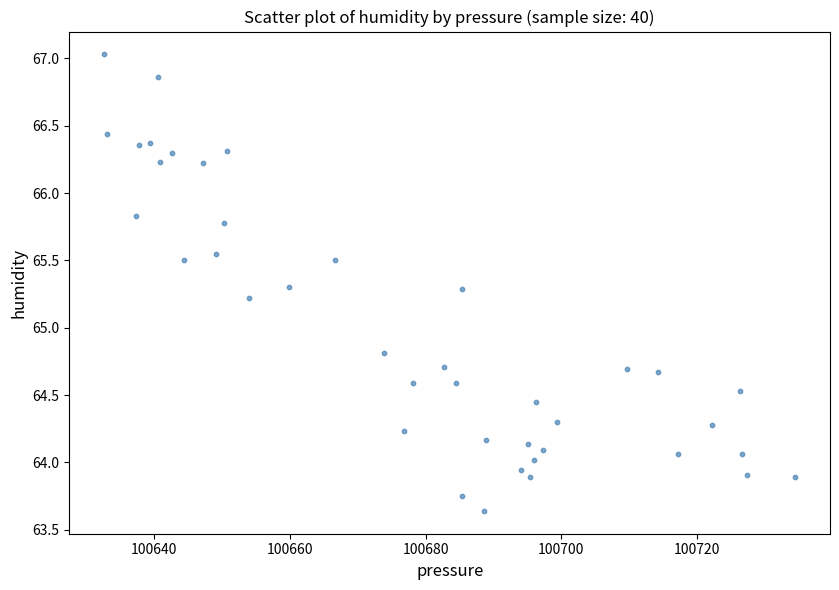

What is the range of Y values (max minus min)?

3.4